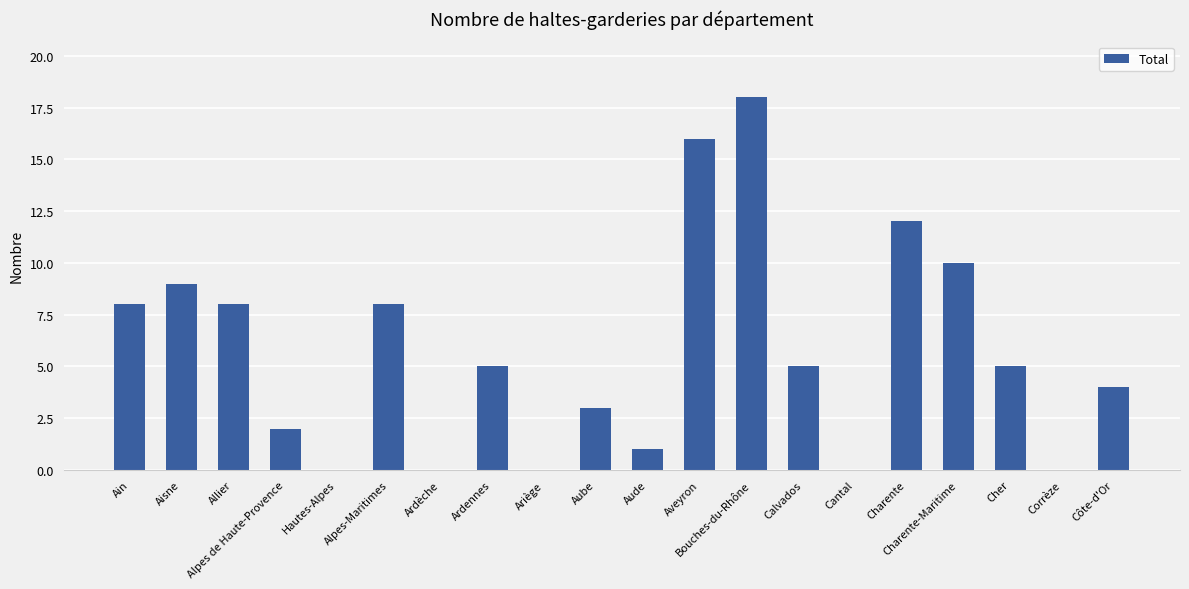

At which category does the chart reach its peak across all series?

Bouches-du-Rhône